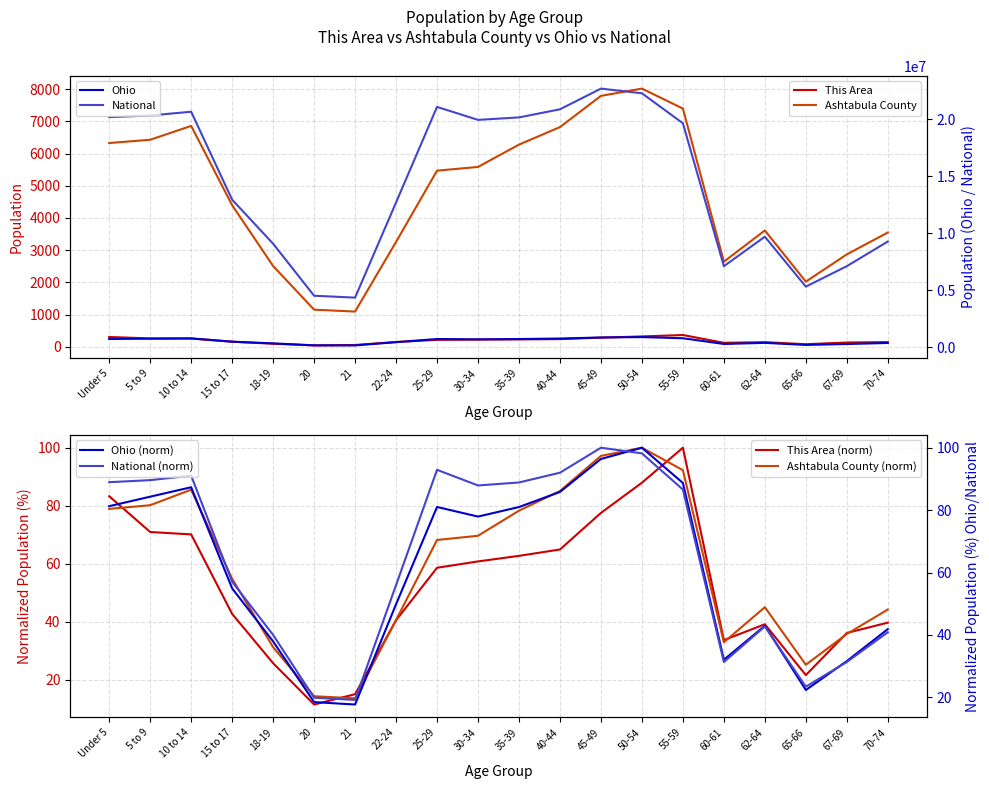

Is the value of This Area at 18-19 greater than the value of National at 67-69?

No